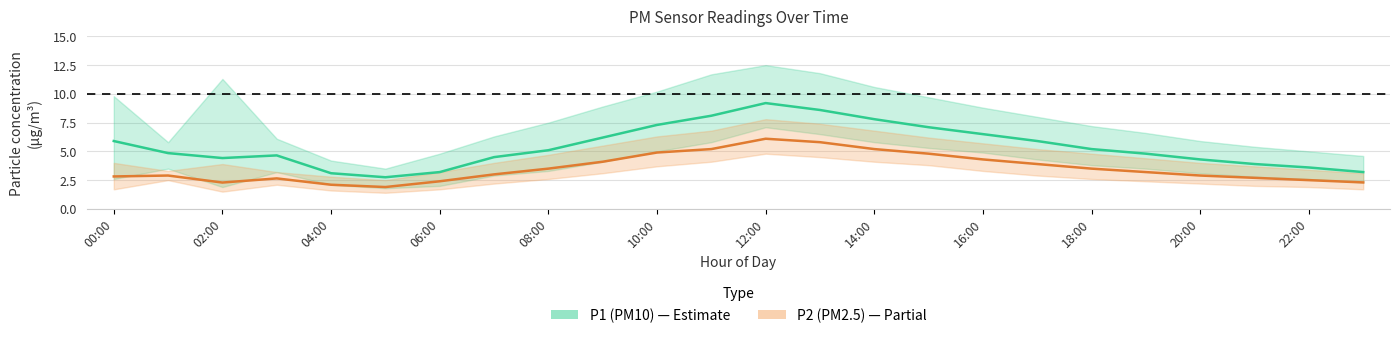

What is the difference between the maximum and minimum values in the P2 (PM2.5) series?

4.2